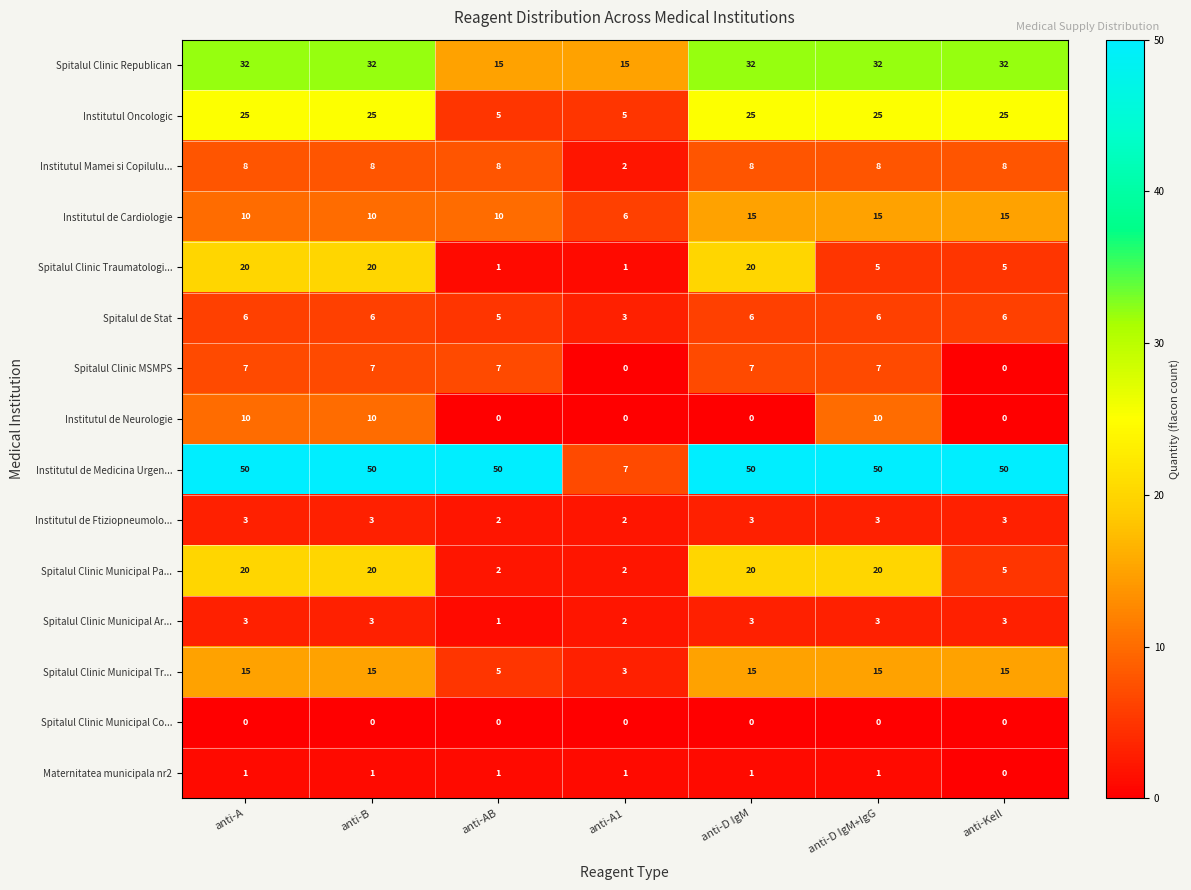

Which series has the widest spread of values?

Institutul de Medicina Urgen...